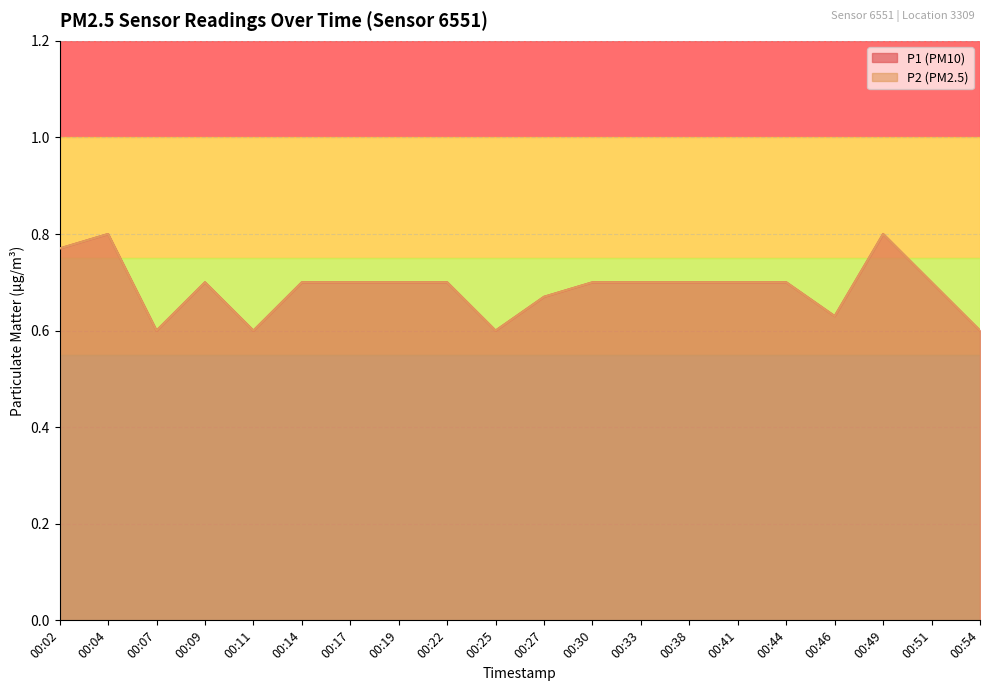

The P1 series shows 0.6 at 00:07. True or false?

True